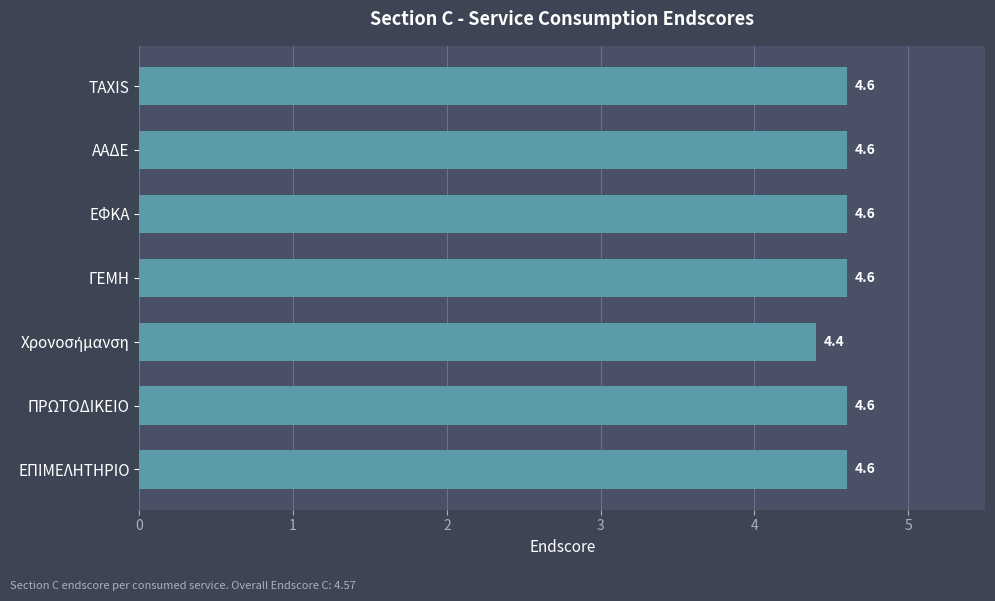

Count the values in the range 4 to 5.

7